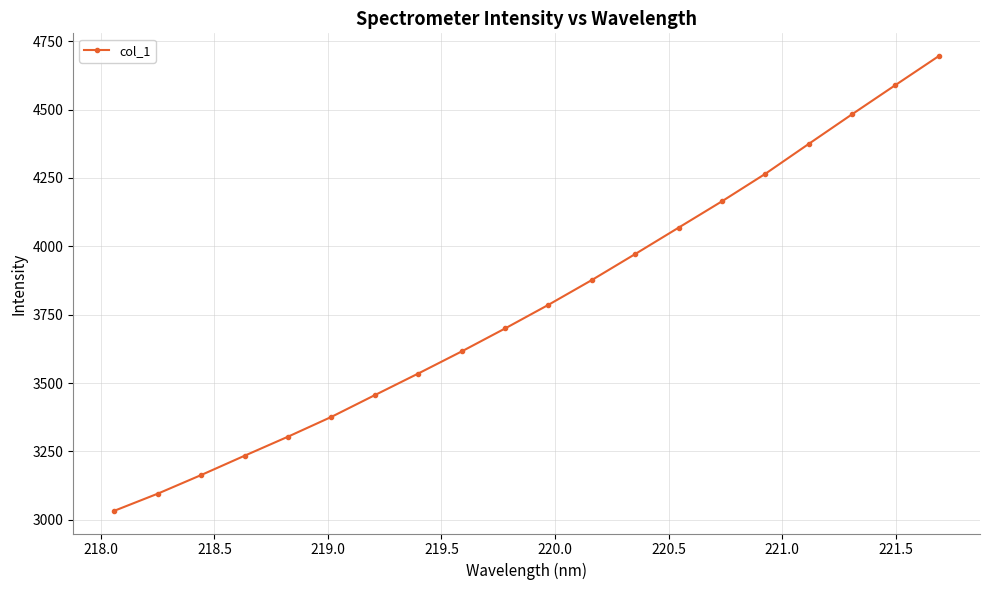

True or false: the data has more than 1 interior local peaks.

False